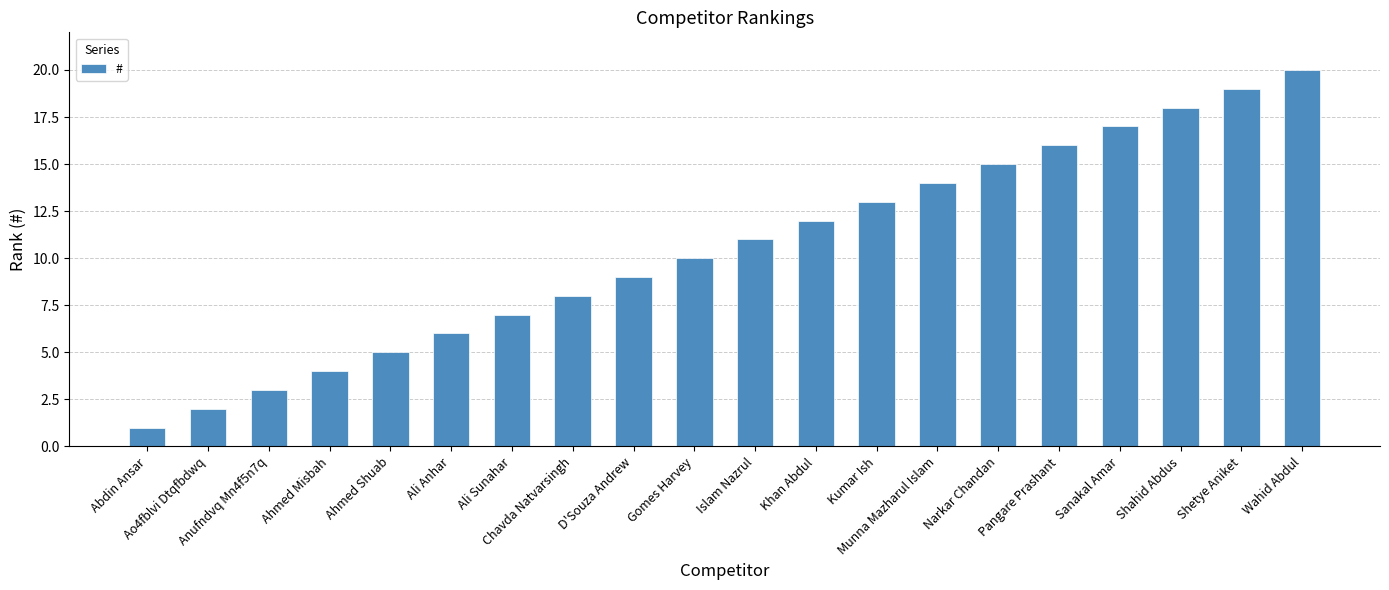

Which has a higher value, Anufndvq Mn4f5n7q or Wahid Abdul?

Wahid Abdul